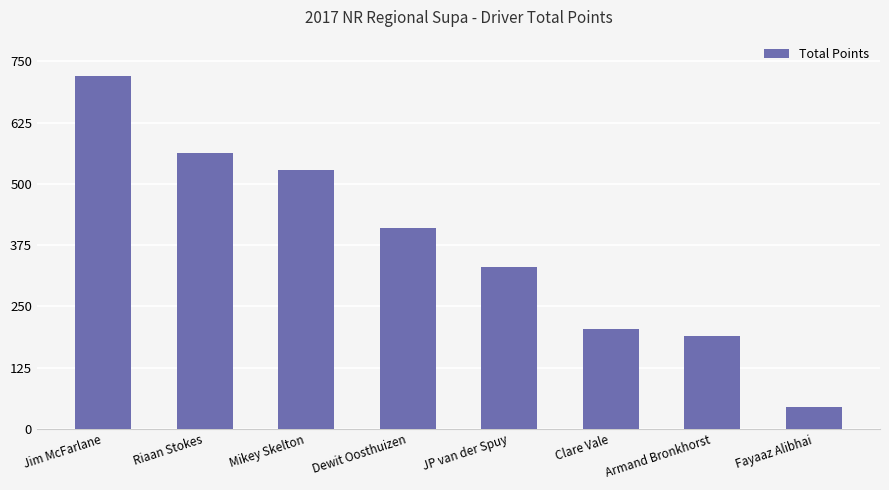

What is the sum of all values?

2990